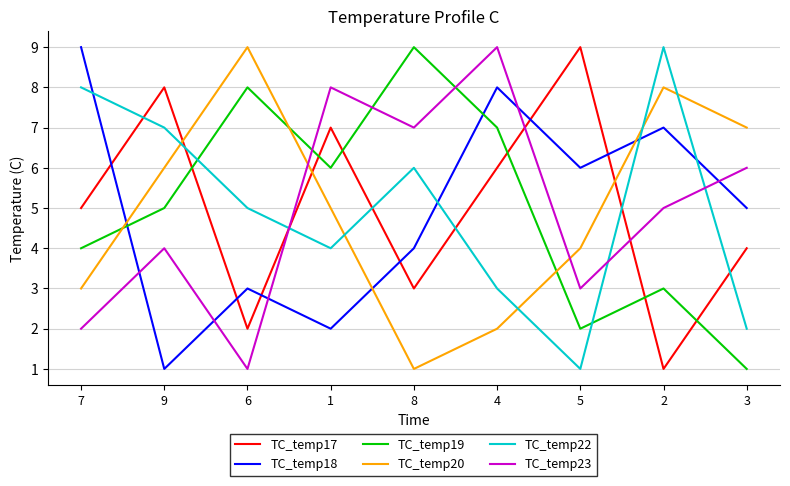

Reading left to right, extract all data points from this chart.

TC_temp17: 5	8	2	7	3	6	9	1	4
TC_temp18: 9	1	3	2	4	8	6	7	5
TC_temp19: 4	5	8	6	9	7	2	3	1
TC_temp20: 3	6	9	5	1	2	4	8	7
TC_temp22: 8	7	5	4	6	3	1	9	2
TC_temp23: 2	4	1	8	7	9	3	5	6